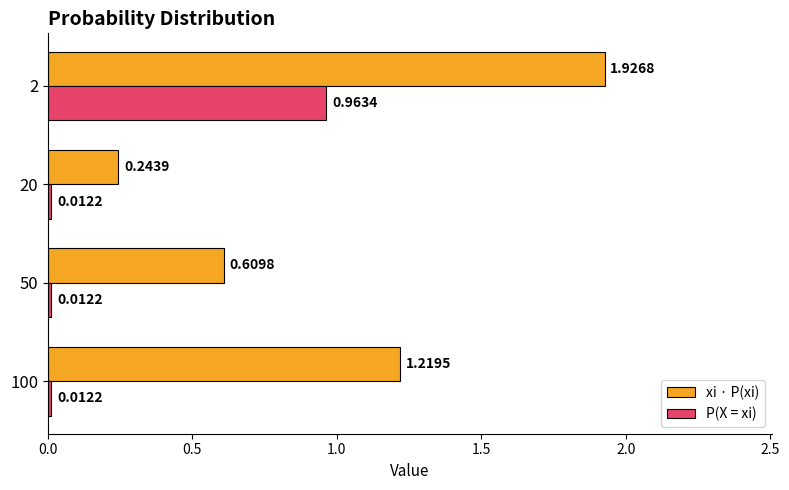

Count the xi · P(xi) values in the range 0 to 1.

2